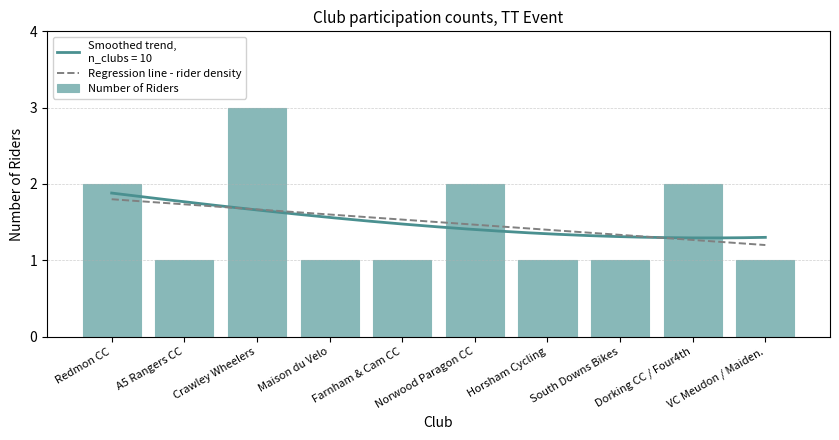

What is the difference between the maximum and minimum values in the Regression line - rider density series?

0.6